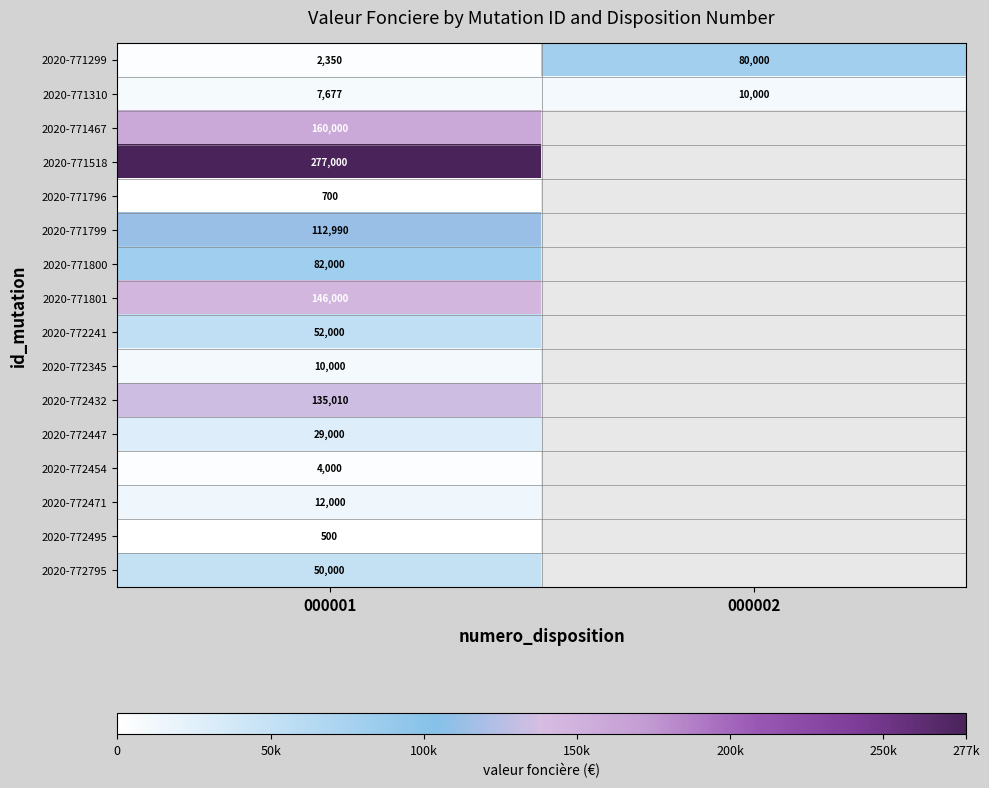

What is the total value across all series at 000001?

1081227